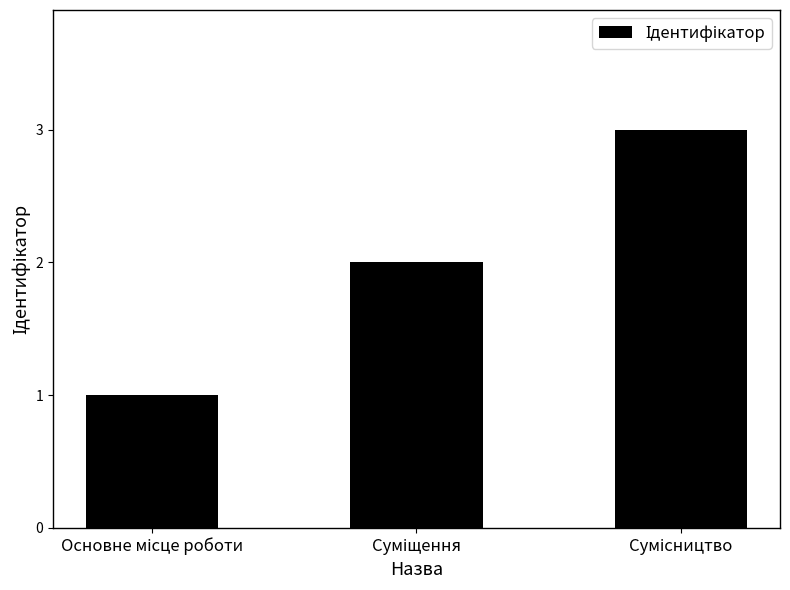

What is the sum of all values?

6